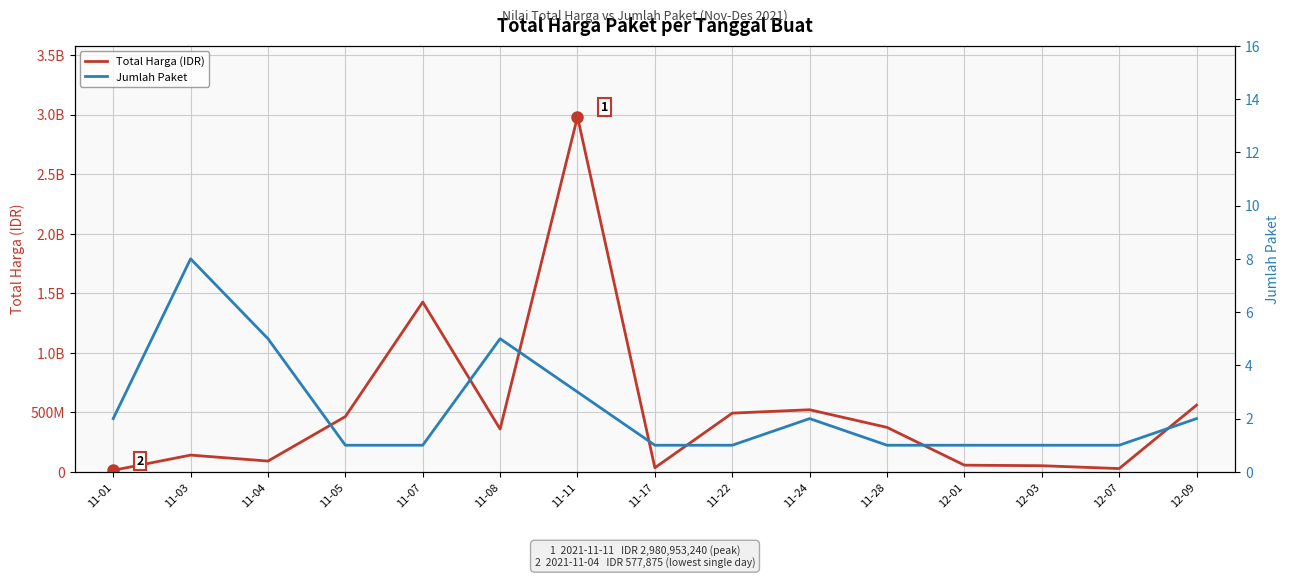

True or false: Total Harga (IDR) and Jumlah Paket cross at least once.

False